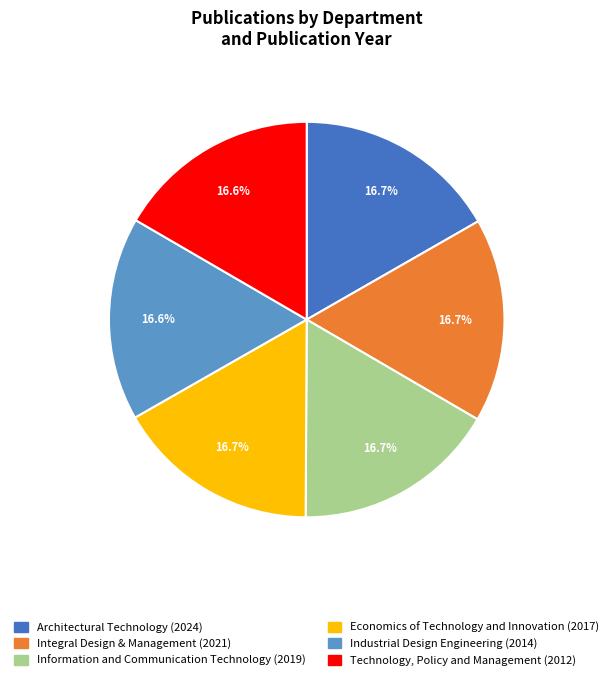

What is the ratio of the value at Economics of Technology and Innovation (2017) to the value at Industrial Design Engineering (2014)?

1.0